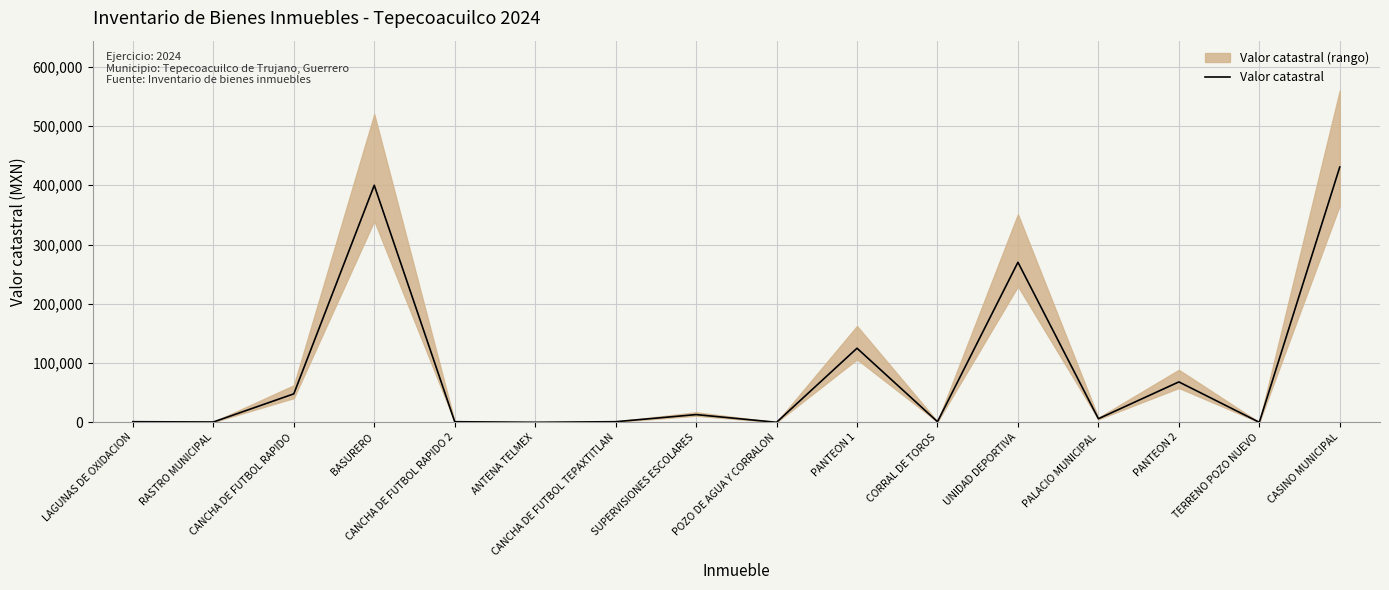

What is the greatest value displayed?

430806.0